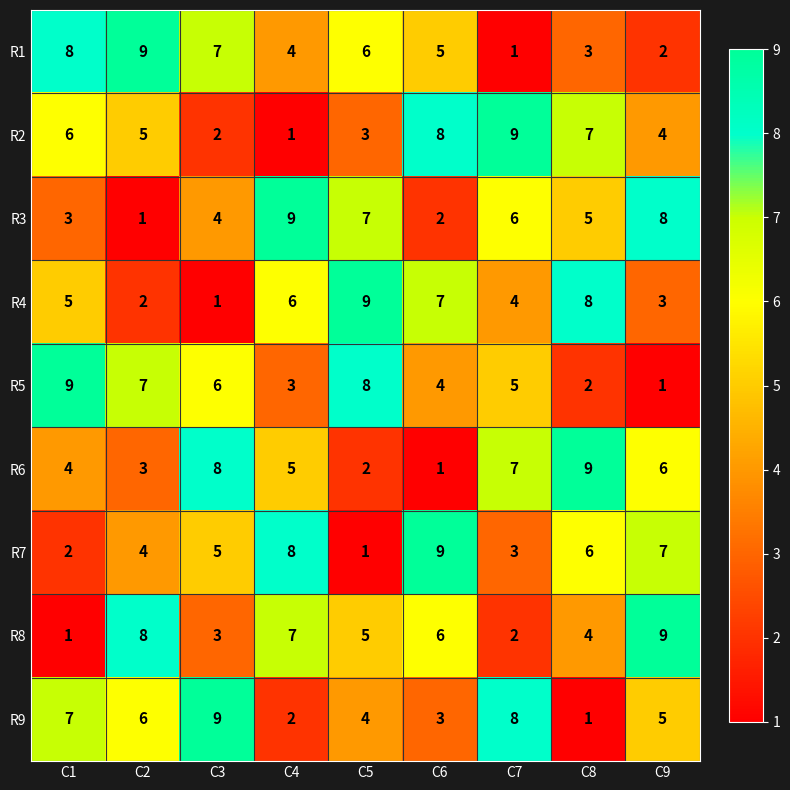

Between C4 and C8, which series saw the biggest shift?

R2